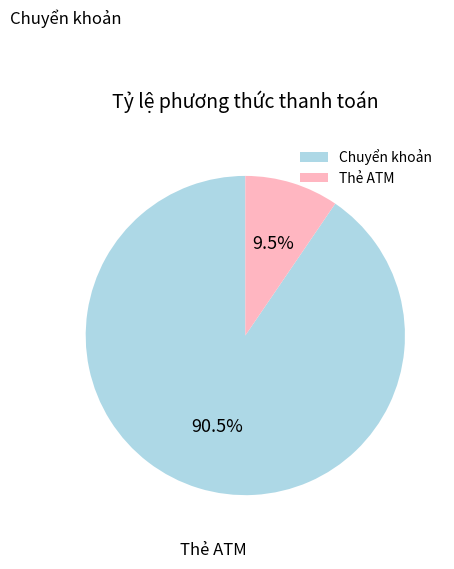

What is the largest slice in the pie chart?

Chuyển khoản